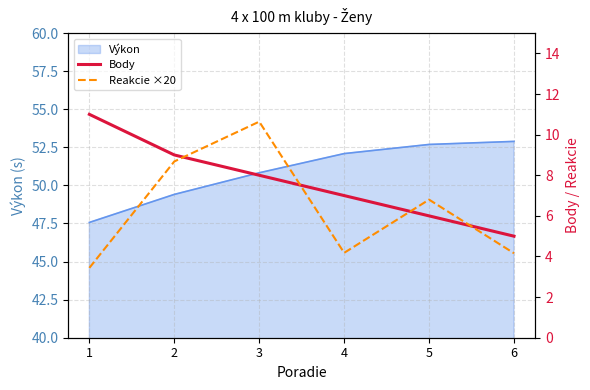

Is it true that Reakcie ×20 equals 12.3 at 2?

False